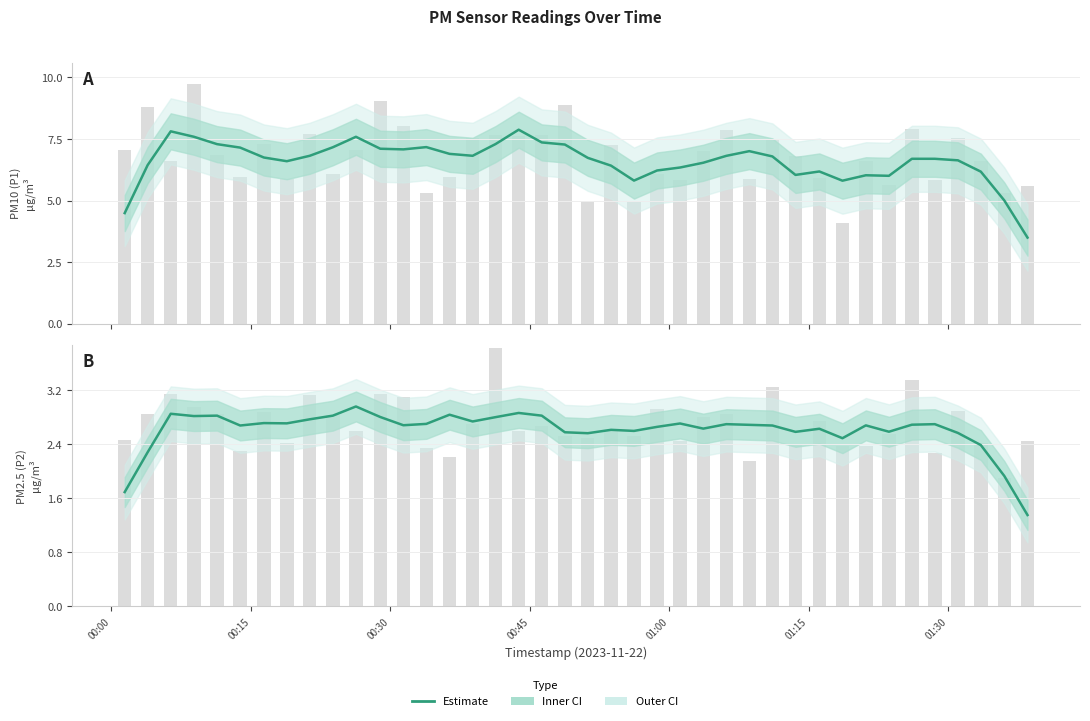

What is the average value of the P1 Estimate series?

6.6